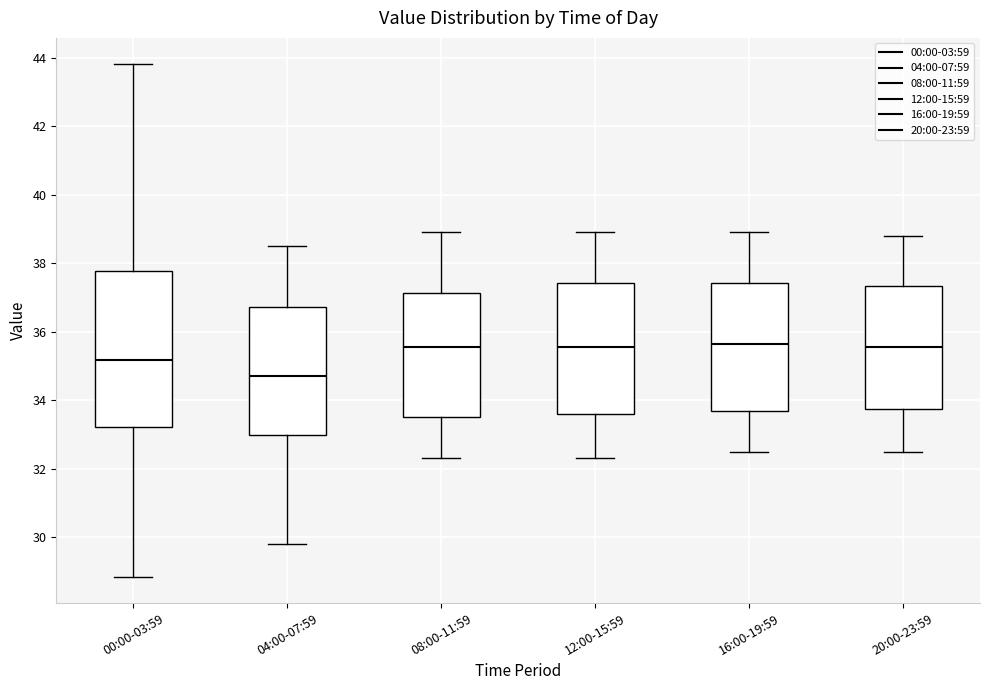

Reading left to right, read every box against the y-axis: the position of its median line, the range the box covers, and the ends of its whiskers. The values are not printed on the chart, so give them approximately, as read against the axis.

00:00-03:59: median 35.2, box 33.2 to 37.8, whiskers 28.8 to 43.8
04:00-07:59: median 34.8, box 33.0 to 36.8, whiskers 29.8 to 38.6
08:00-11:59: median 35.6, box 33.6 to 37.2, whiskers 32.4 to 39.0
12:00-15:59: median 35.6, box 33.6 to 37.4, whiskers 32.4 to 39.0
16:00-19:59: median 35.6, box 33.6 to 37.4, whiskers 32.6 to 39.0
20:00-23:59: median 35.6, box 33.8 to 37.4, whiskers 32.6 to 38.8